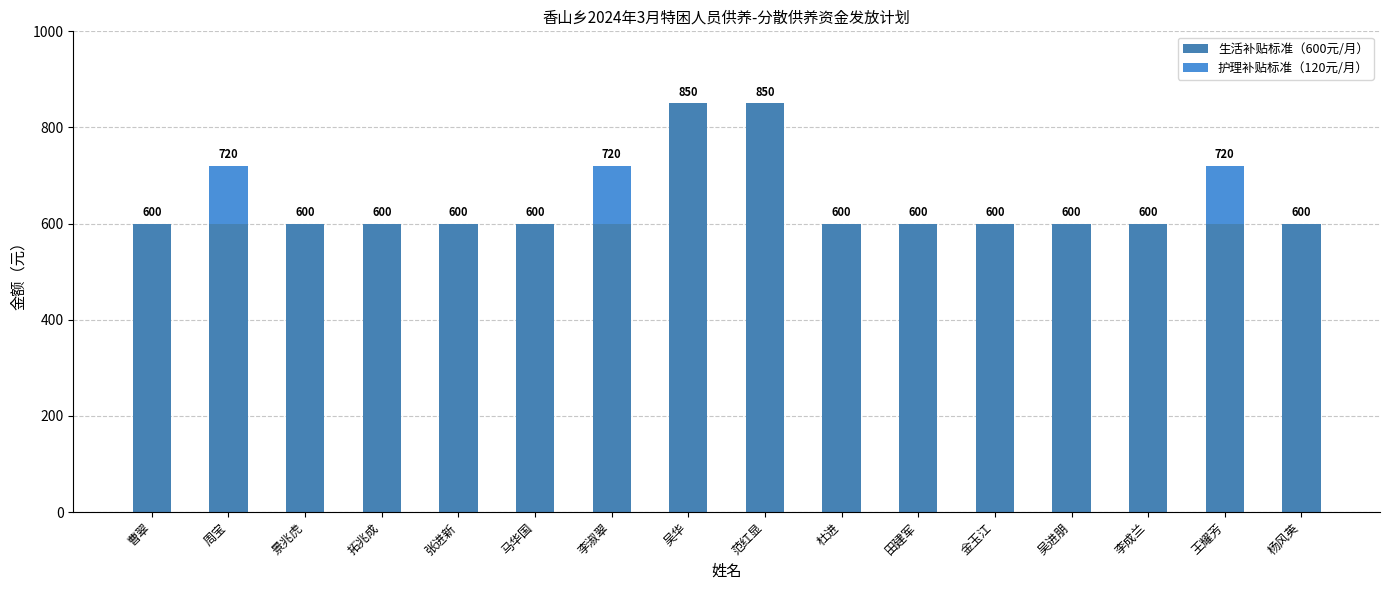

What is the minimum value for 生活补贴标准（600元/月）?

600